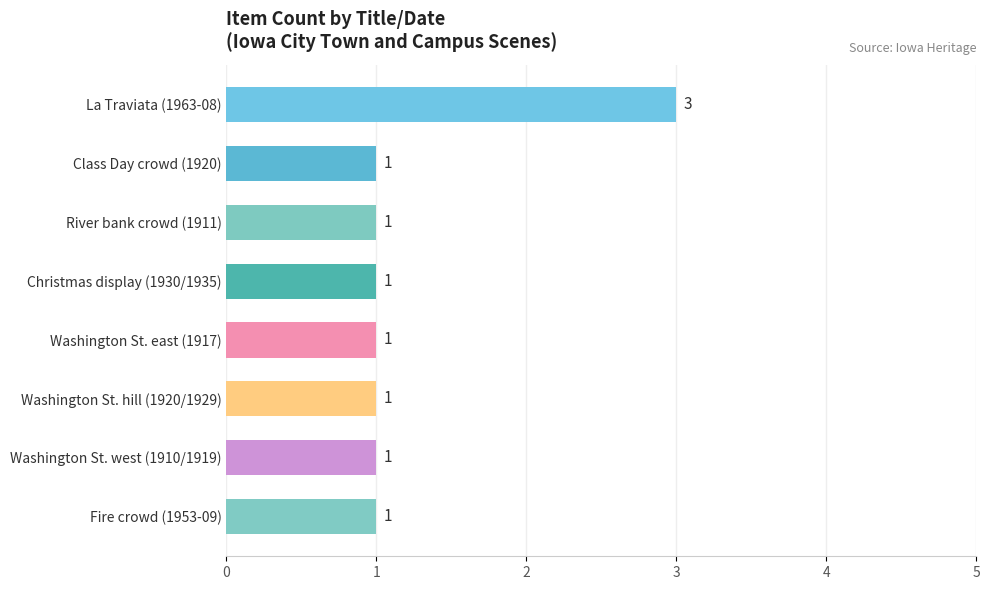

The value at Christmas display (1930/1935) is 1. True or false?

True